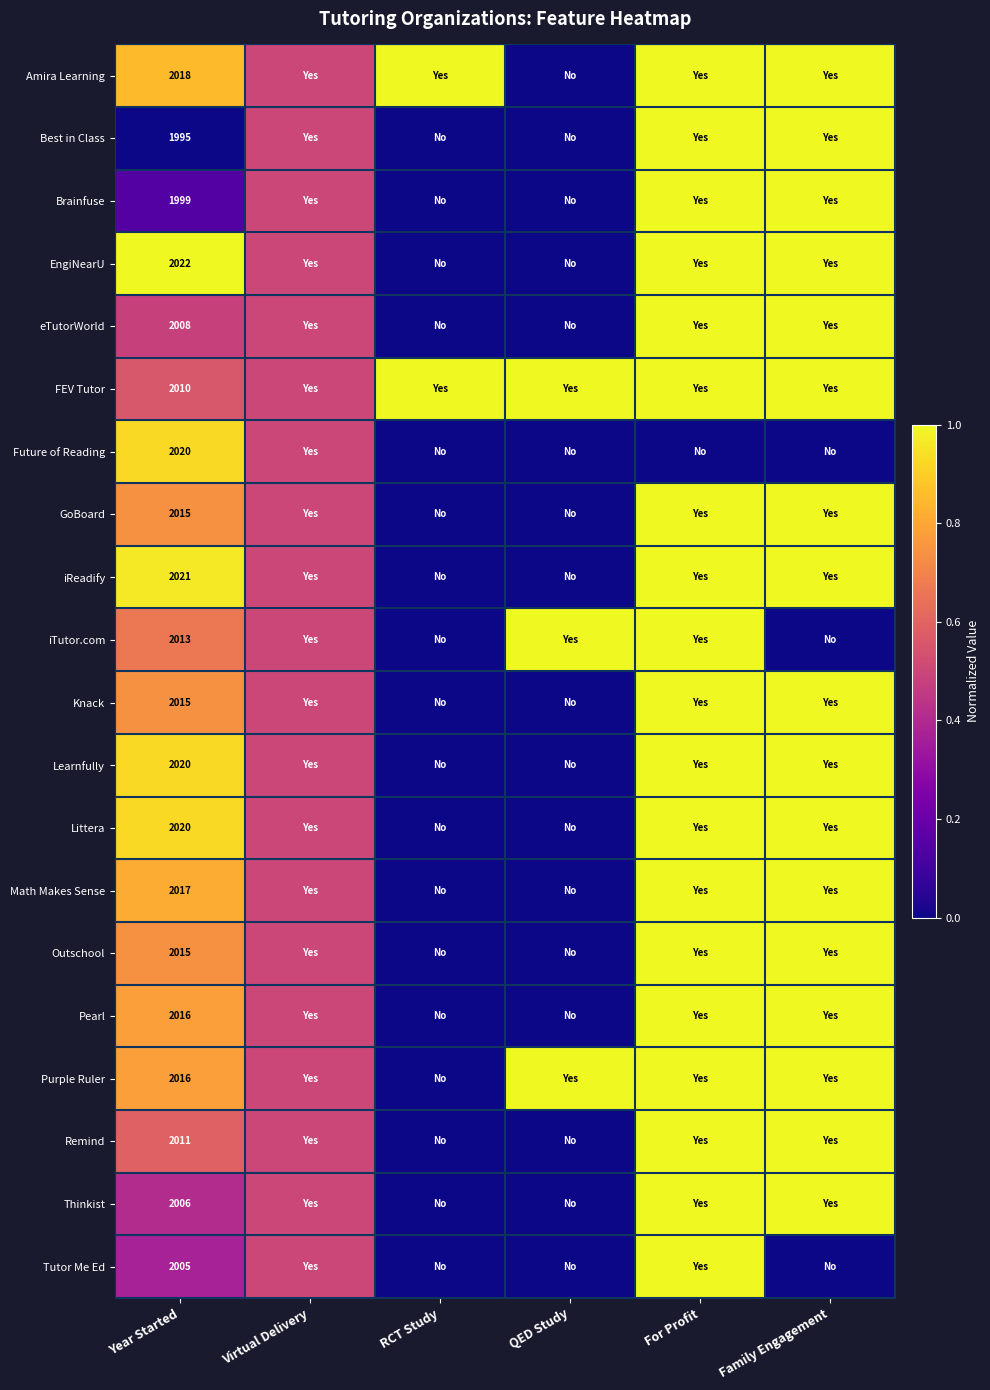

What is the total value across all series at Year Started?

40262.0